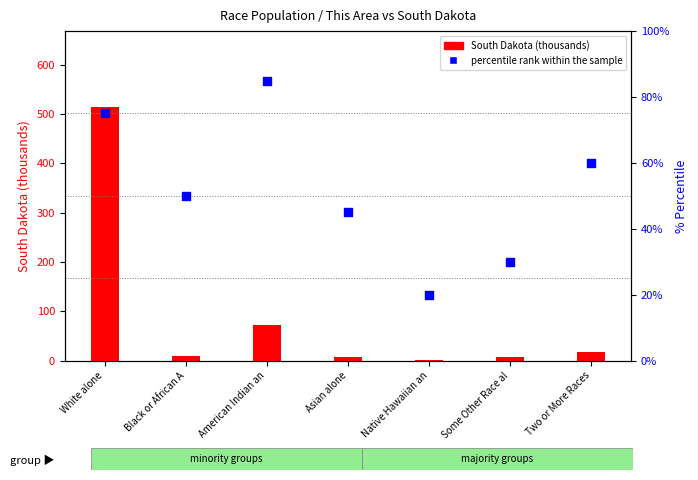

At which category is the sum across all series the highest?

White alone